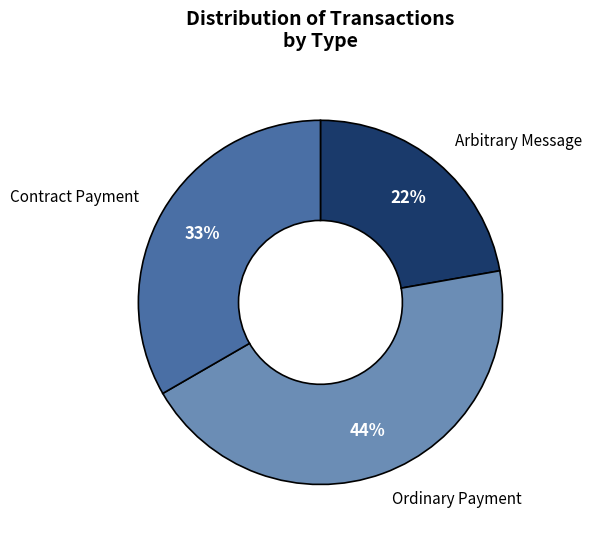

Which has a higher value, Arbitrary Message or Contract Payment?

Contract Payment